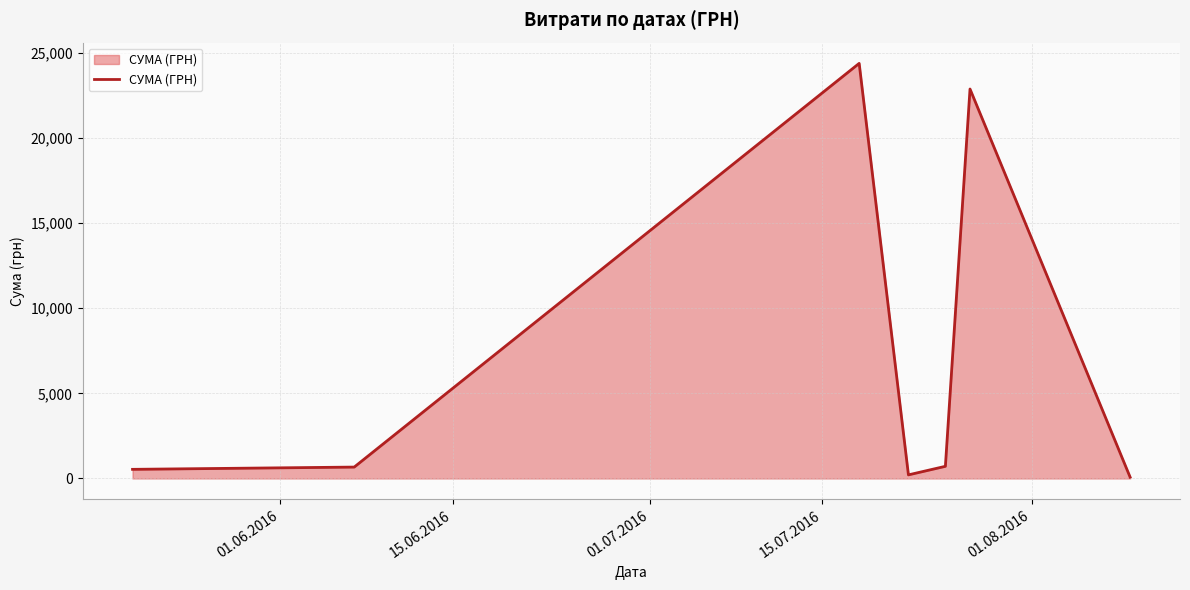

What is the difference between the second highest and second lowest values?

22651.4